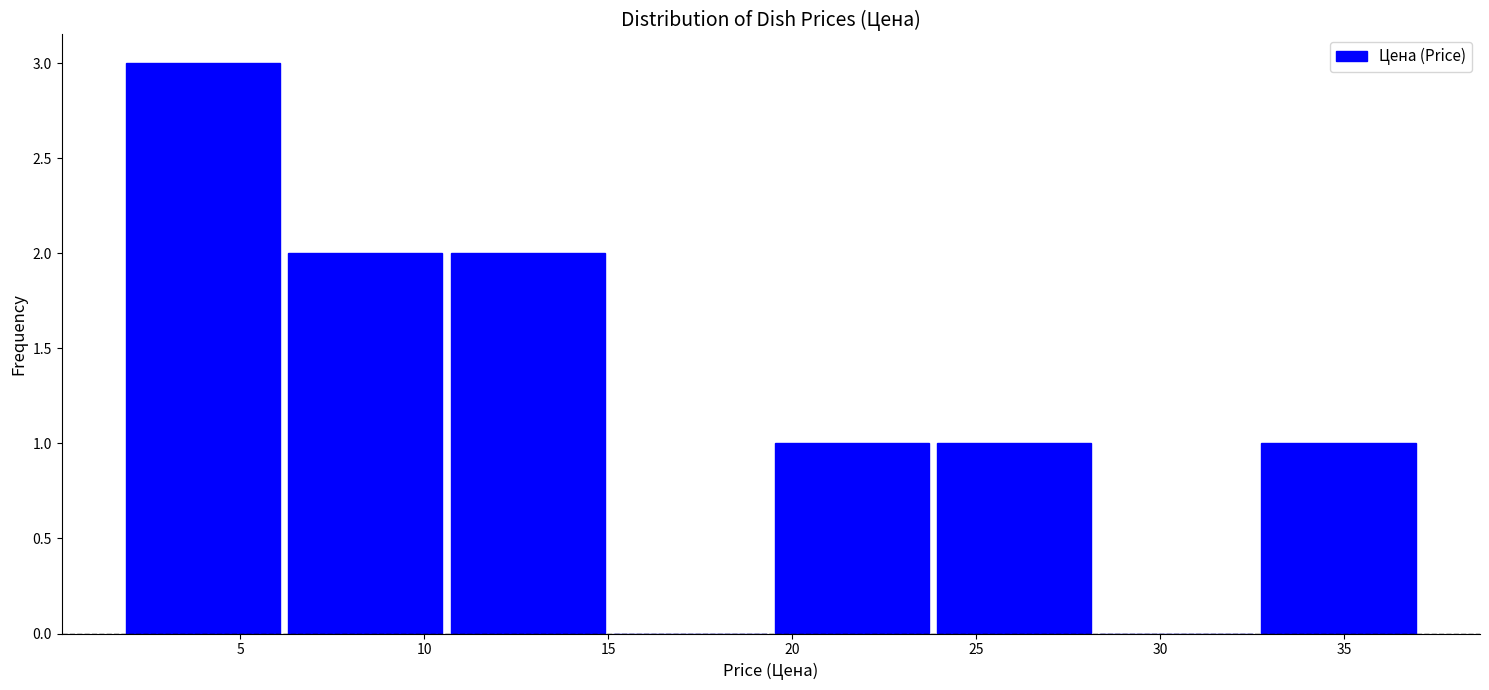

Reading left to right, transcribe this chart: for each bar, give the range it covers on the x-axis and its height. Neither the bar edges nor the heights are printed on the chart, so give them approximately, as read against the axes.

2.0 to 6.0: 3
6.0 to 10.5: 2
10.5 to 15.0: 2
15.0 to 19.5: 0
19.5 to 24.0: 1
24.0 to 28.0: 1
28.0 to 32.5: 0
32.5 to 37.0: 1